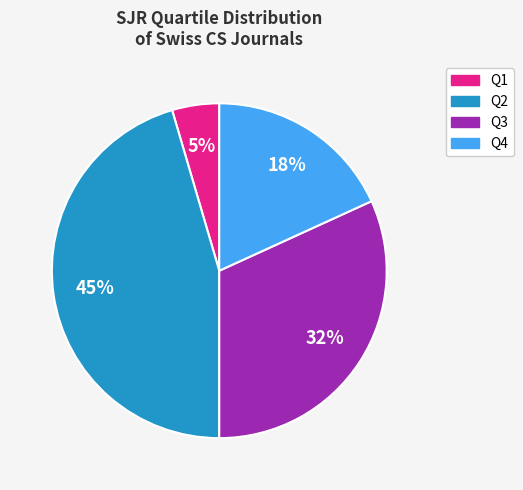

To the nearest percent, what percentage of the pie is Q4?

18%